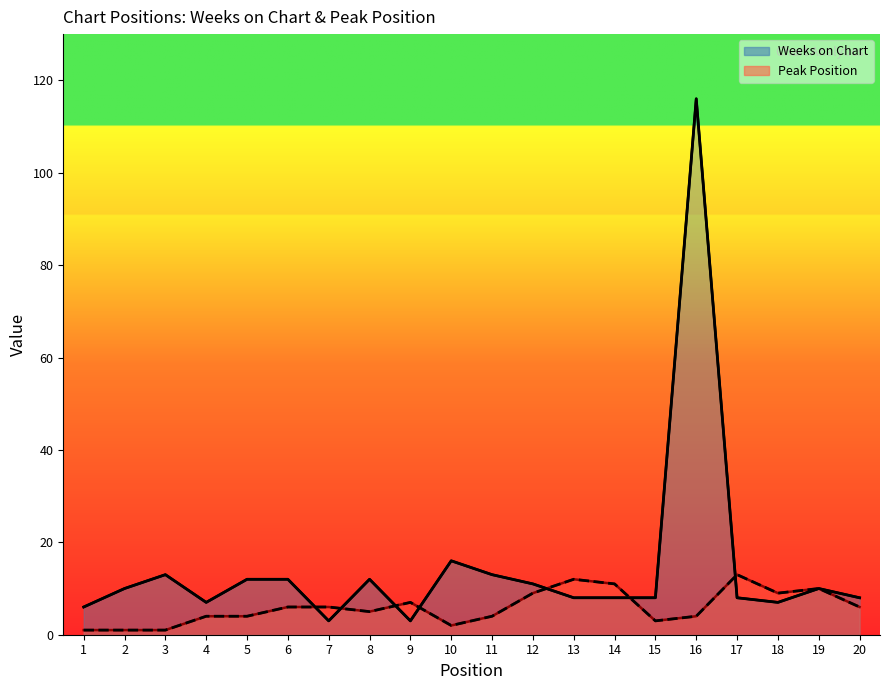

True or false: Peak Position and Weeks on Chart cross at least once.

True